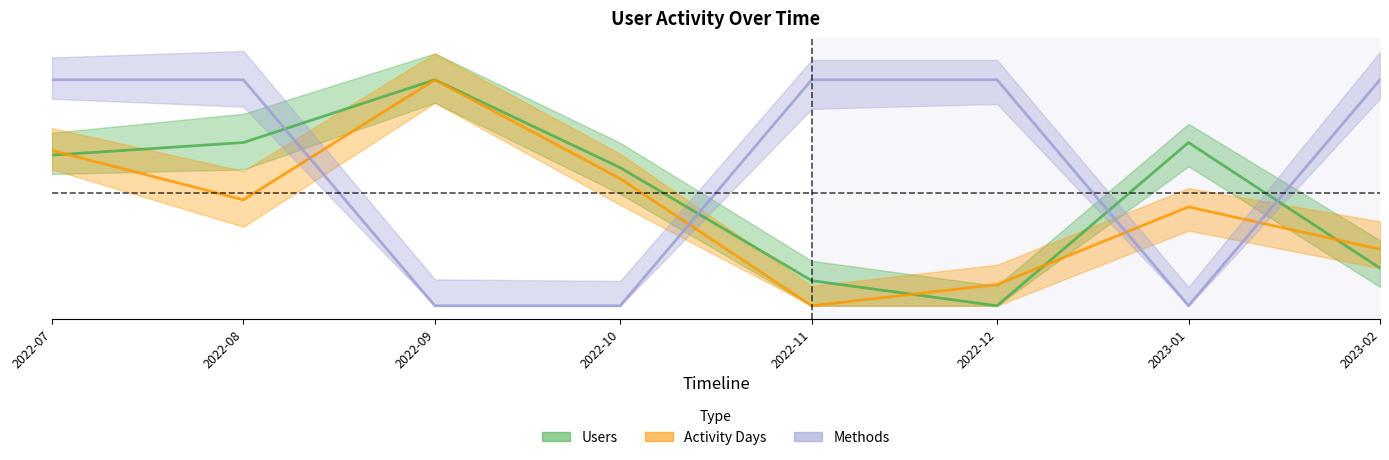

True or false: Methods and Users intersect in this chart.

True